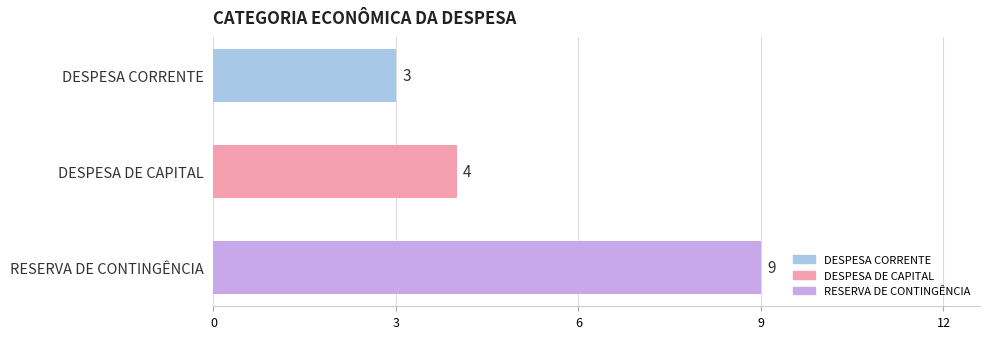

Where is the data nearest to the value 6?

DESPESA DE CAPITAL